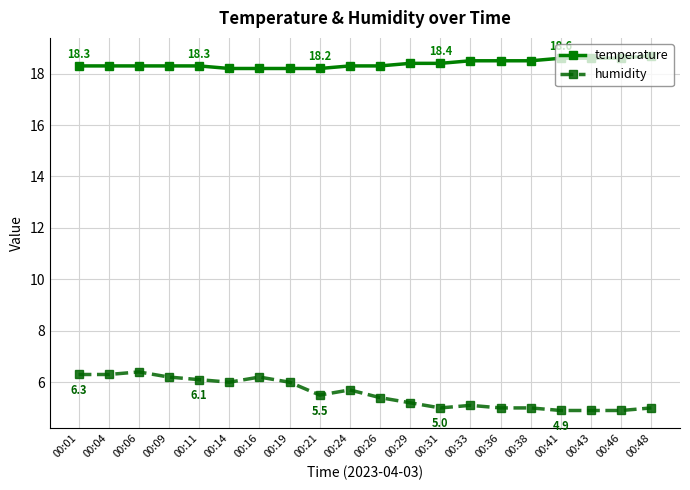

What is the value of the humidity point at the 3rd from the left?

6.4